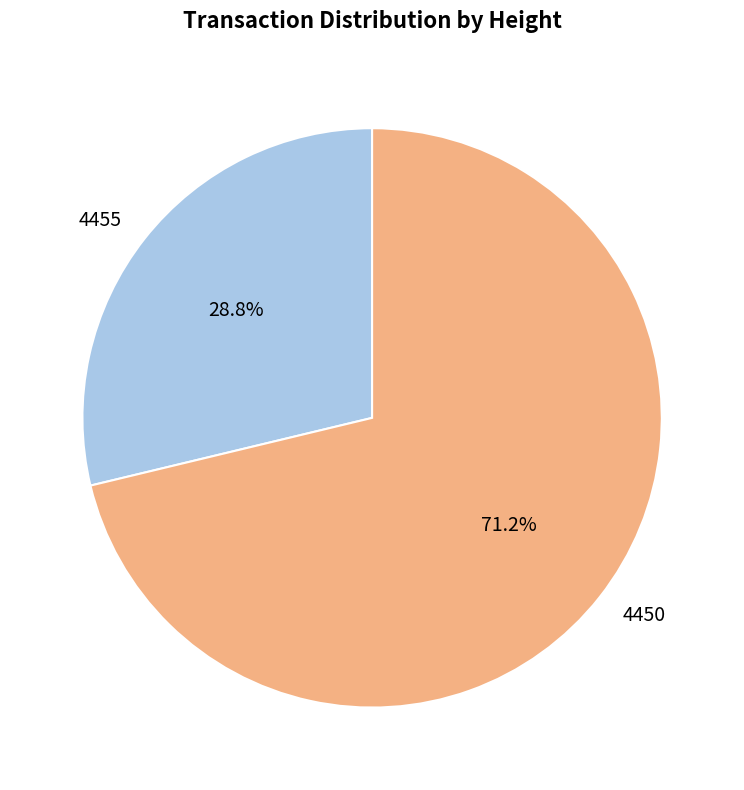

Count the number of slices in the pie.

2